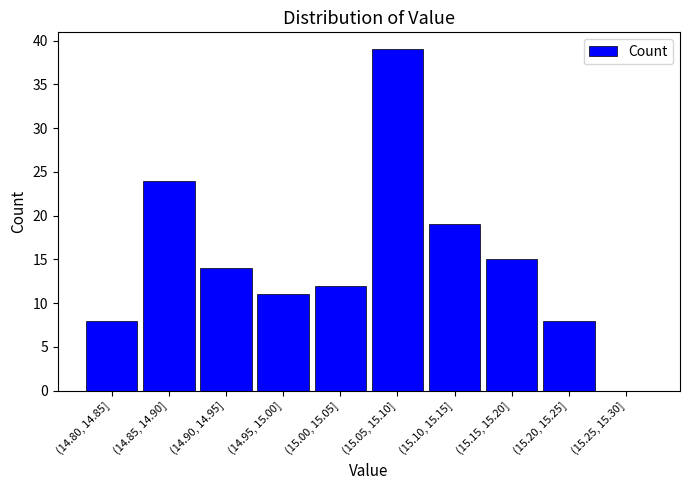

Reading left to right, transcribe all the data shown in this chart.

(14.80, 14.85]=8	(14.85, 14.90]=24	(14.90, 14.95]=14	(14.95, 15.00]=11	(15.00, 15.05]=12	(15.05, 15.10]=39	(15.10, 15.15]=19	(15.15, 15.20]=15	(15.20, 15.25]=8	(15.25, 15.30]=0